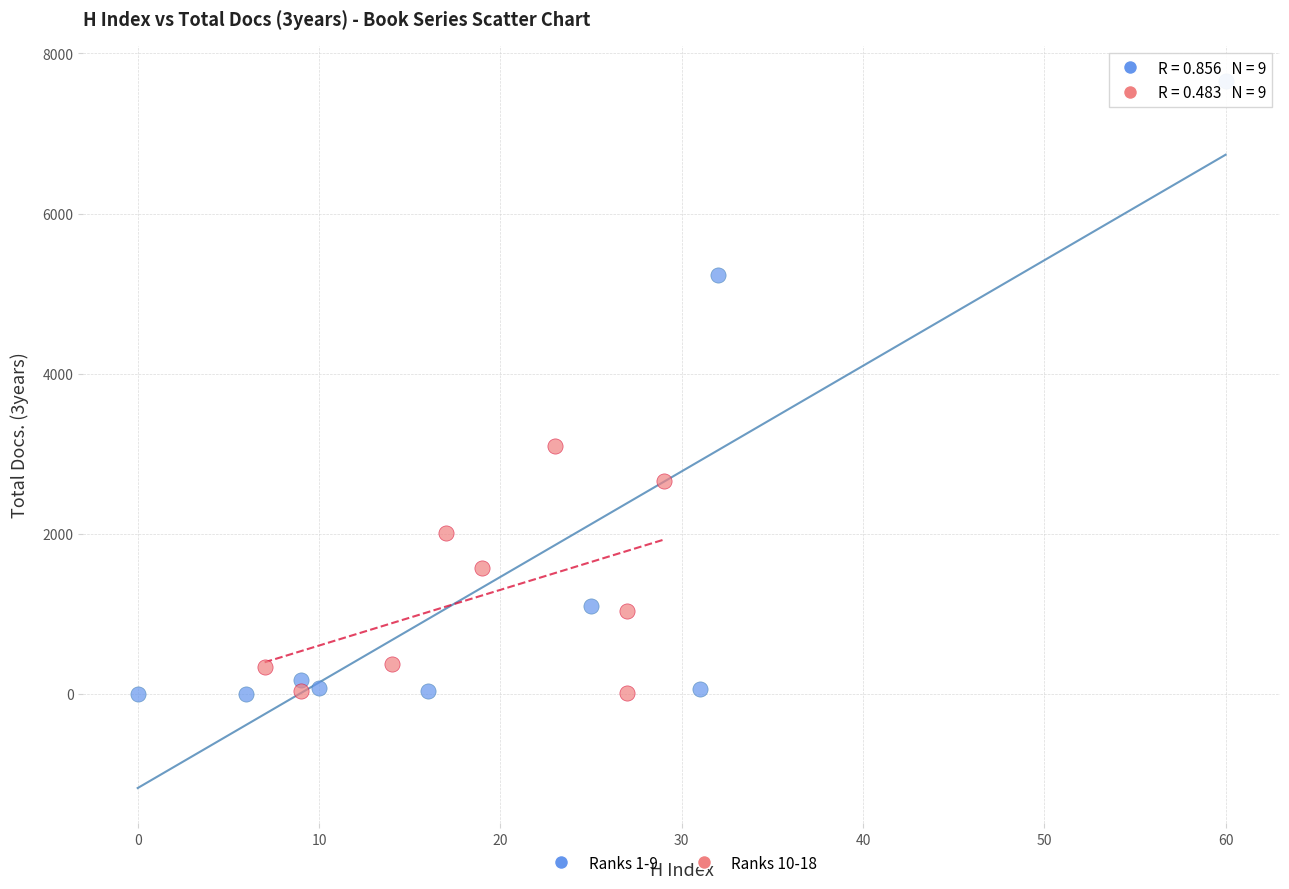

Which series reaches the maximum Y coordinate?

Ranks 1-9